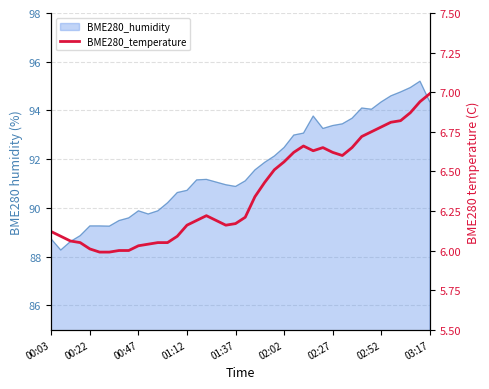

What position from the right is 13?

27